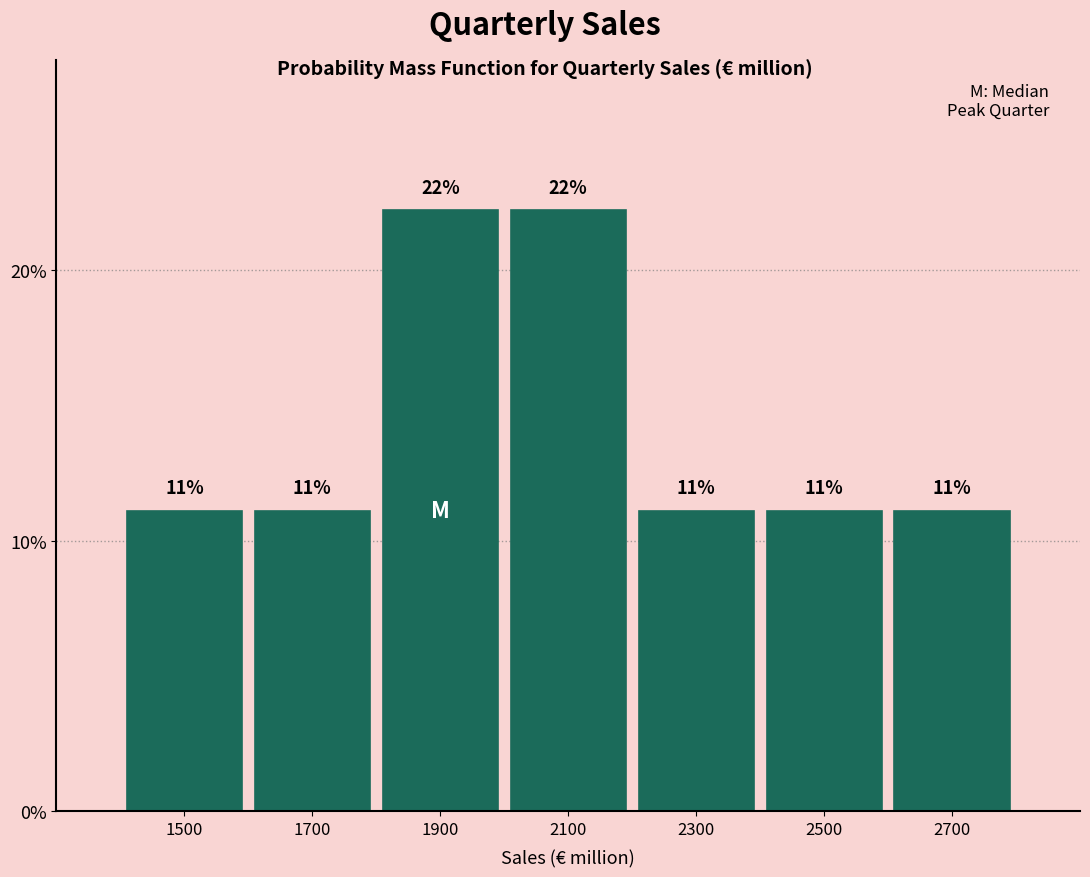

How many bars are there in total?

7